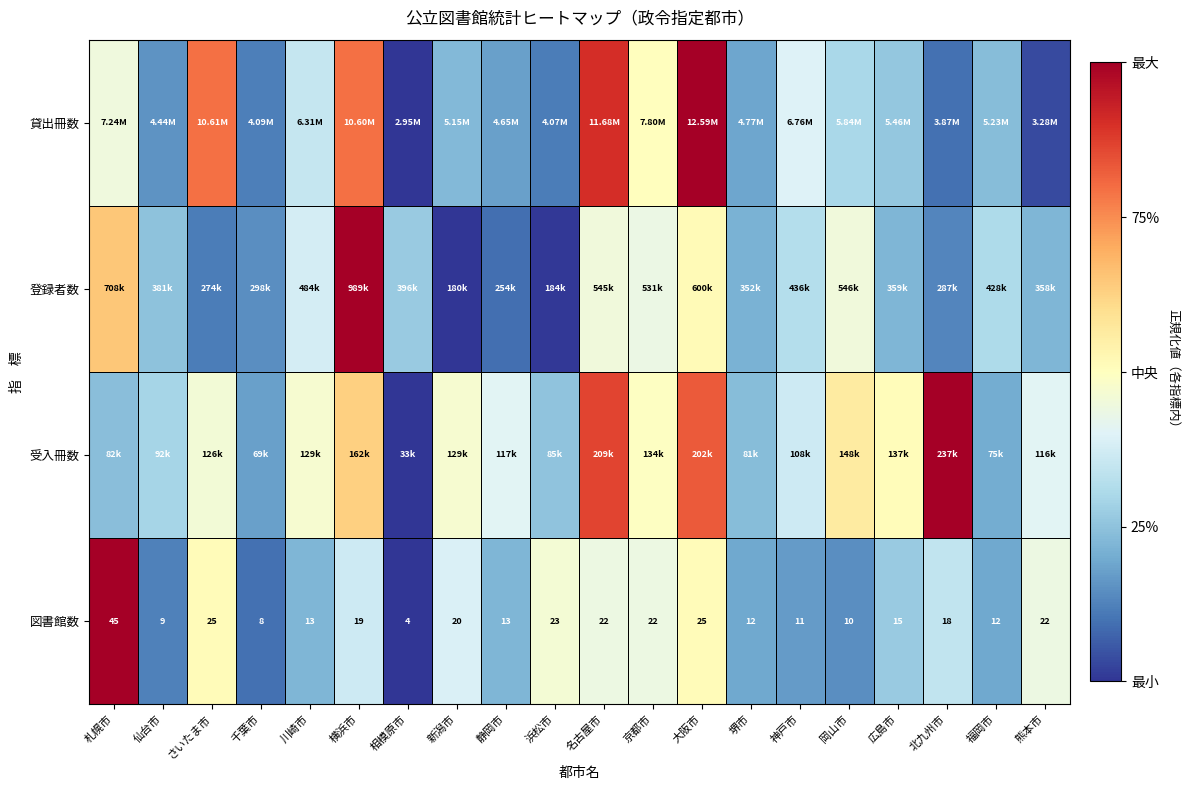

At which category is the sum across all series the highest?

大阪市